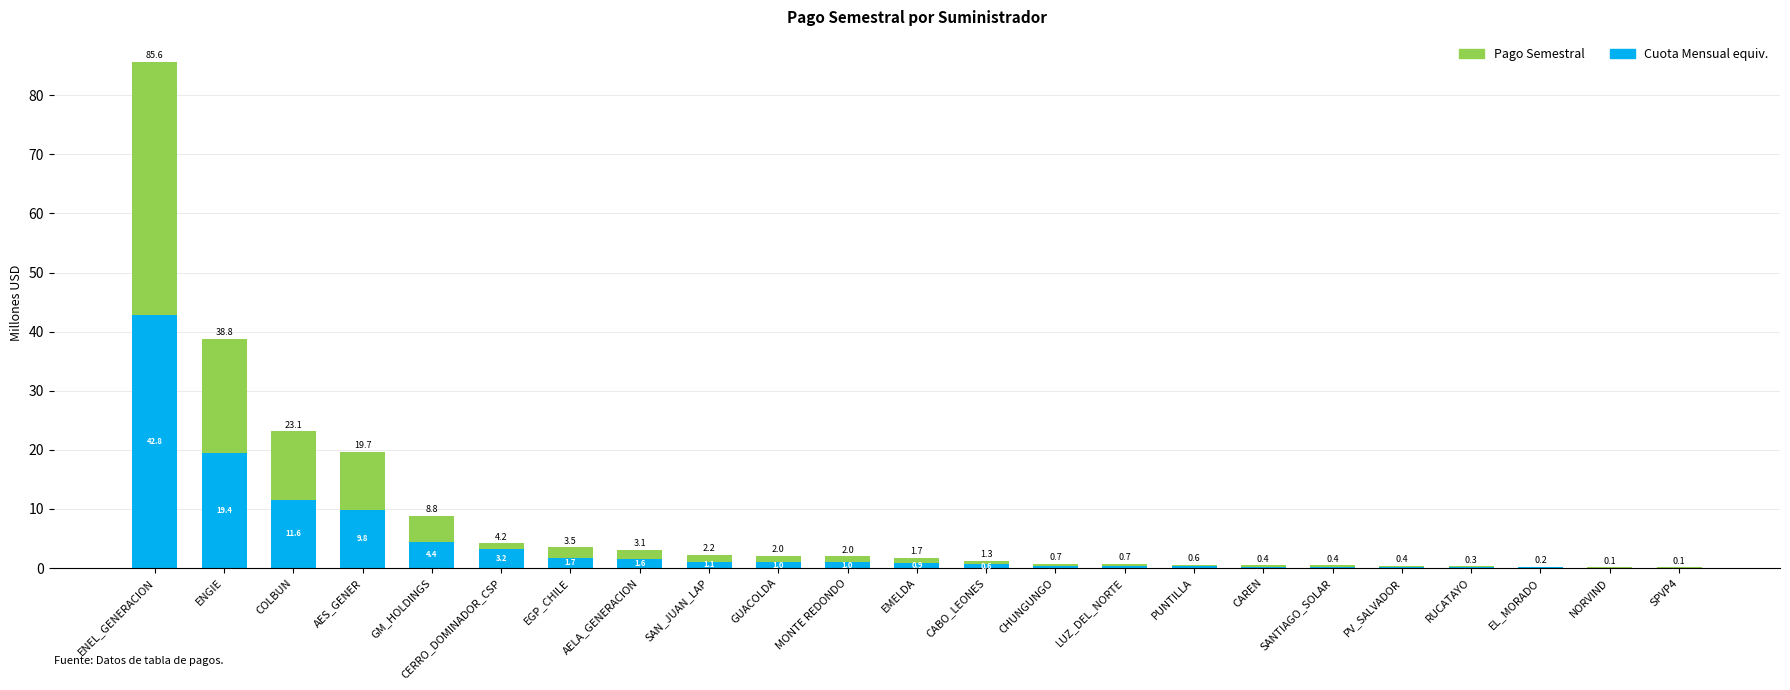

What is the average value of the Pago Semestral series?

8.7